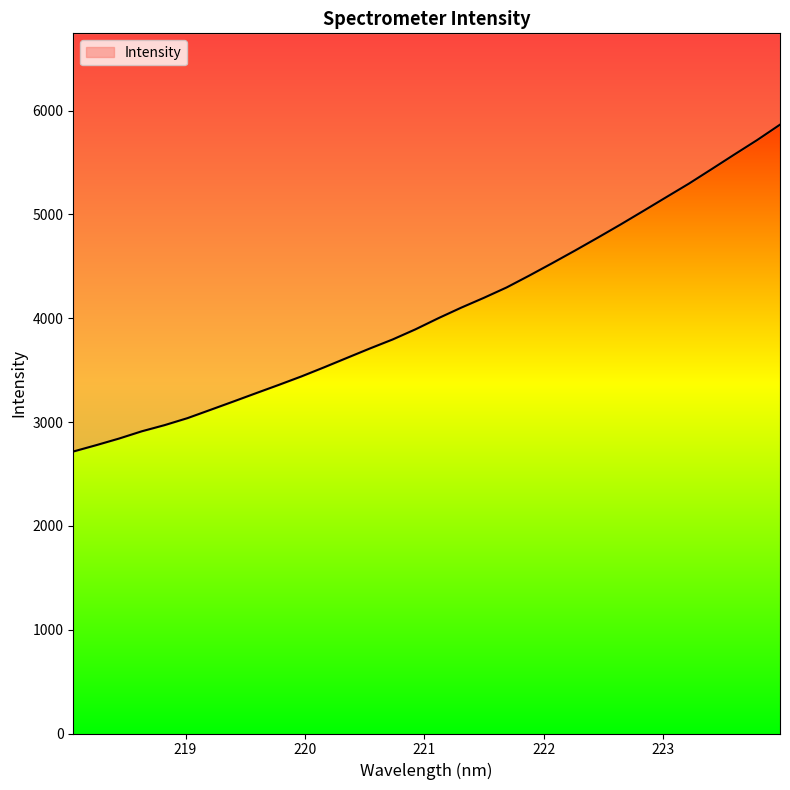

How many data points are less than 4000?

16